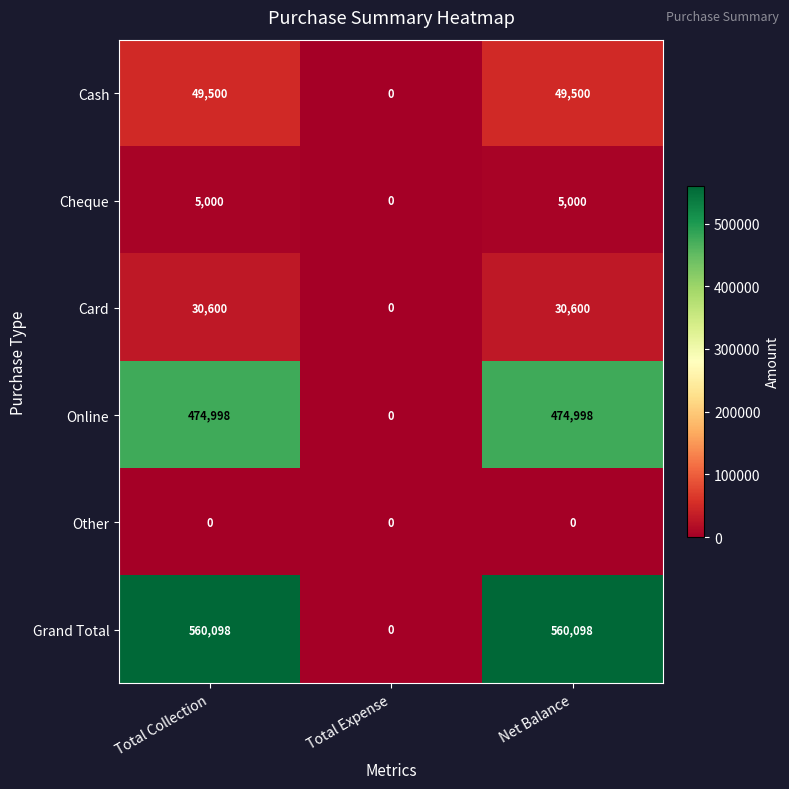

True or false: Cash has a value of 0 at Total Expense.

True